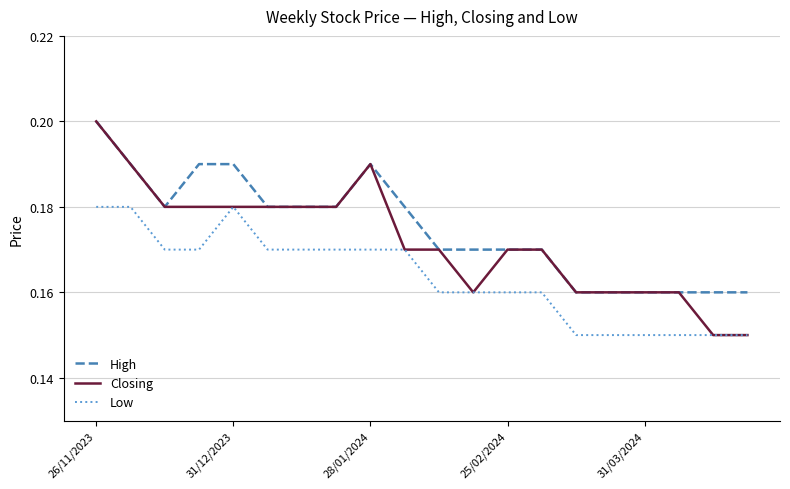

List the series in order of their overall mean, lowest first.

Low, Closing, High